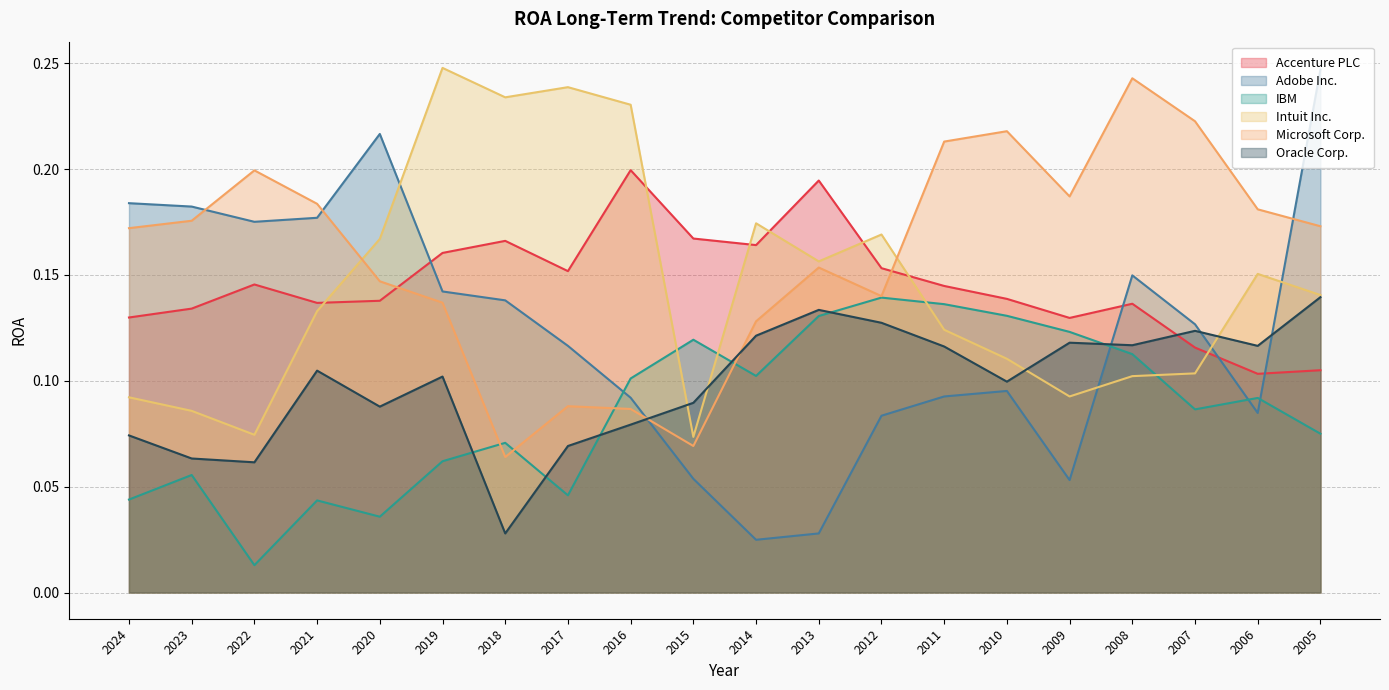

Reading left to right, transcribe all the data shown in this chart.

Accenture PLC: 2024=0.1	2023=0.1	2022=0.1	2021=0.1	2020=0.1	2019=0.2	2018=0.2	2017=0.2	2016=0.2	2015=0.2	2014=0.2	2013=0.2	2012=0.2	2011=0.1	2010=0.1	2009=0.1	2008=0.1	2007=0.1	2006=0.1	2005=0.1
Adobe Inc.: 2024=0.2	2023=0.2	2022=0.2	2021=0.2	2020=0.2	2019=0.1	2018=0.1	2017=0.1	2016=0.1	2015=0.1	2014=0.0	2013=0.0	2012=0.1	2011=0.1	2010=0.1	2009=0.1	2008=0.1	2007=0.1	2006=0.1	2005=0.2
IBM: 2024=0.0	2023=0.1	2022=0.0	2021=0.0	2020=0.0	2019=0.1	2018=0.1	2017=0.0	2016=0.1	2015=0.1	2014=0.1	2013=0.1	2012=0.1	2011=0.1	2010=0.1	2009=0.1	2008=0.1	2007=0.1	2006=0.1	2005=0.1
Intuit Inc.: 2024=0.1	2023=0.1	2022=0.1	2021=0.1	2020=0.2	2019=0.2	2018=0.2	2017=0.2	2016=0.2	2015=0.1	2014=0.2	2013=0.2	2012=0.2	2011=0.1	2010=0.1	2009=0.1	2008=0.1	2007=0.1	2006=0.2	2005=0.1
Microsoft Corp.: 2024=0.2	2023=0.2	2022=0.2	2021=0.2	2020=0.1	2019=0.1	2018=0.1	2017=0.1	2016=0.1	2015=0.1	2014=0.1	2013=0.2	2012=0.1	2011=0.2	2010=0.2	2009=0.2	2008=0.2	2007=0.2	2006=0.2	2005=0.2
Oracle Corp.: 2024=0.1	2023=0.1	2022=0.1	2021=0.1	2020=0.1	2019=0.1	2018=0.0	2017=0.1	2016=0.1	2015=0.1	2014=0.1	2013=0.1	2012=0.1	2011=0.1	2010=0.1	2009=0.1	2008=0.1	2007=0.1	2006=0.1	2005=0.1